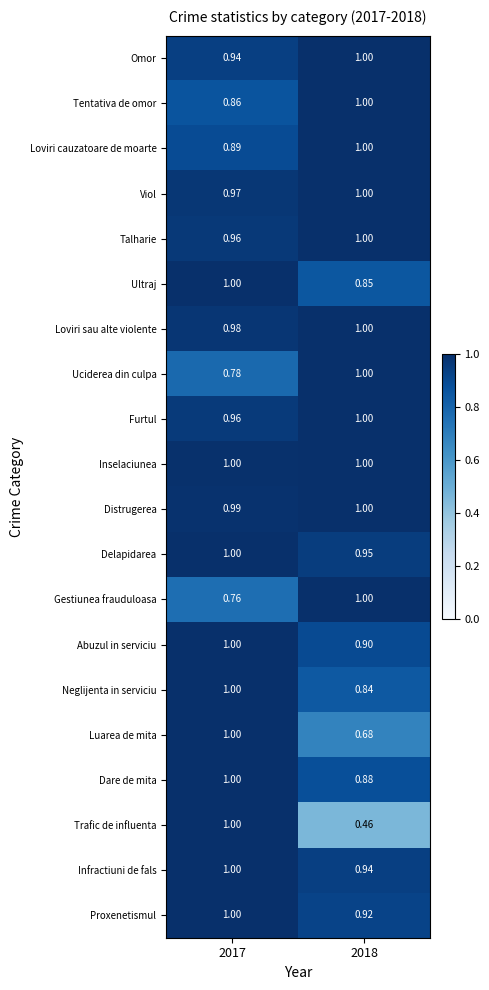

Which series has the widest spread of values?

Trafic de influenta